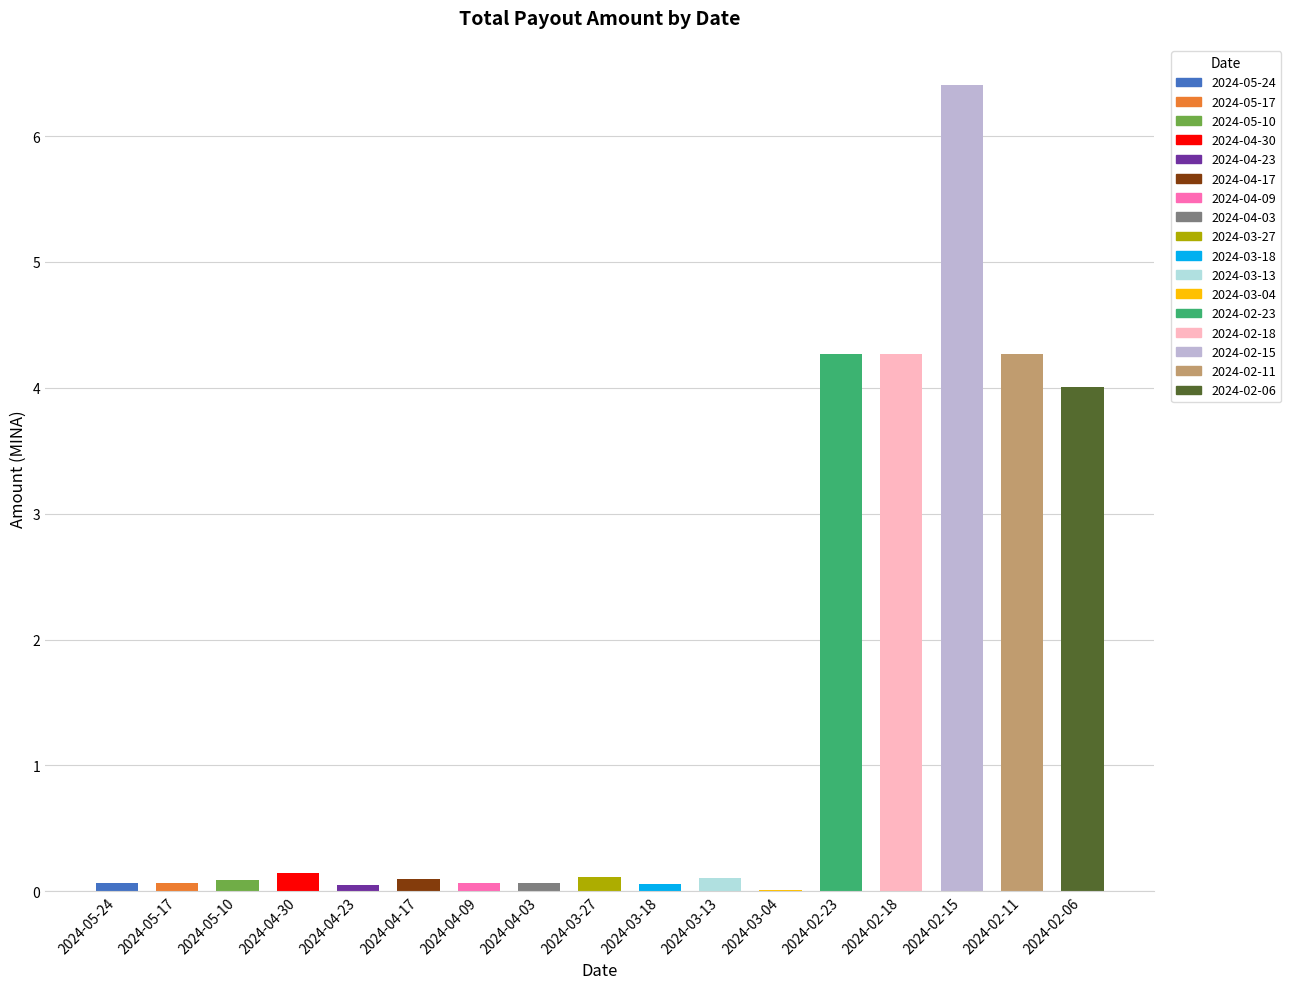

Reading left to right, what are all the values shown in this chart?

0.1	0.1	0.1	0.1	0.0	0.1	0.1	0.1	0.1	0.1	0.1	0.0	4.3	4.3	6.4	4.3	4.0